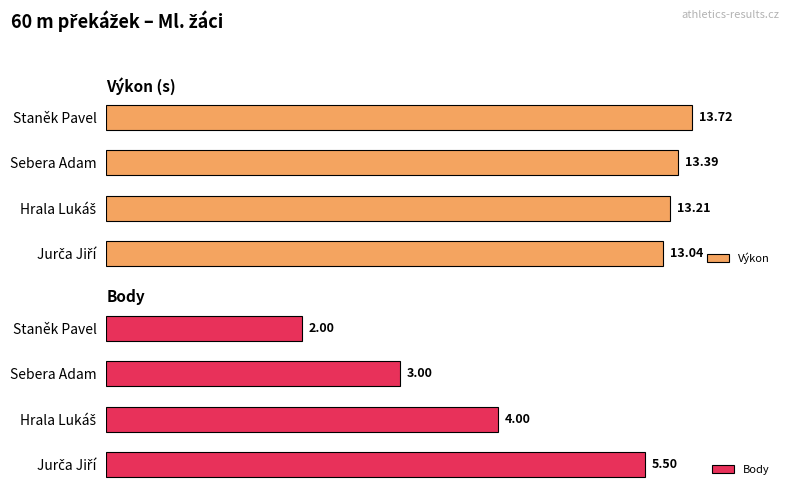

How many bars are there in each group?

2